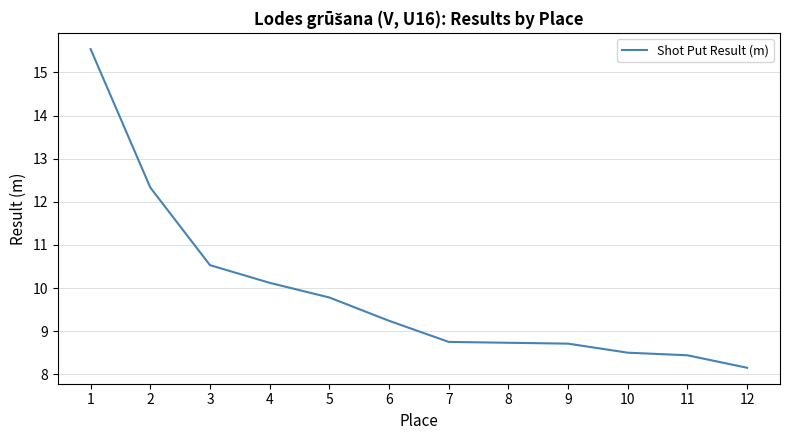

Approximately how many times larger is the value at 2 compared to 10?

1.5